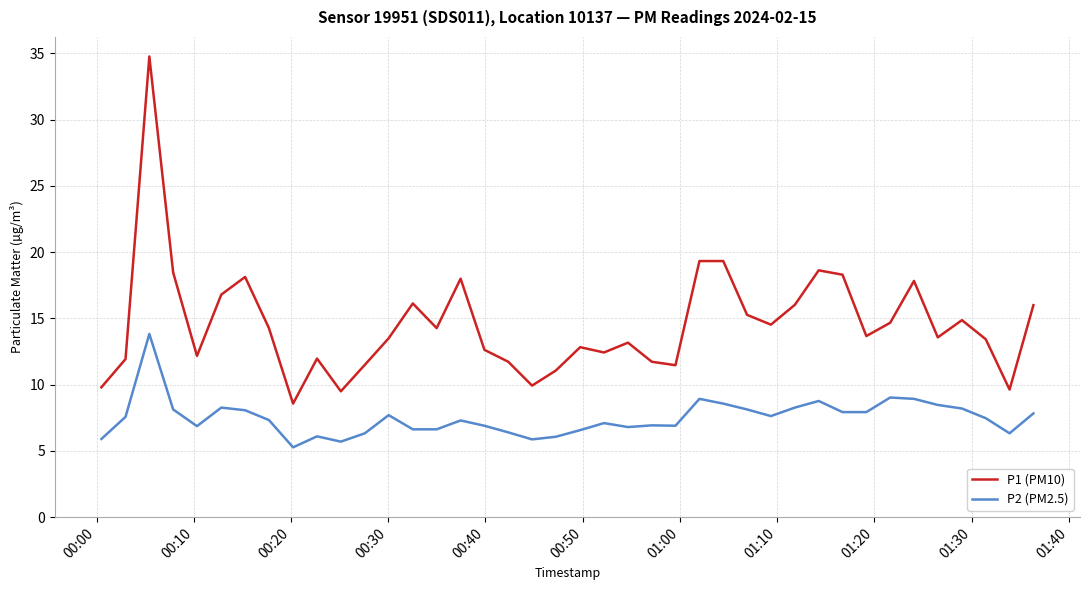

Is this an area chart (filled region under the line)?

No